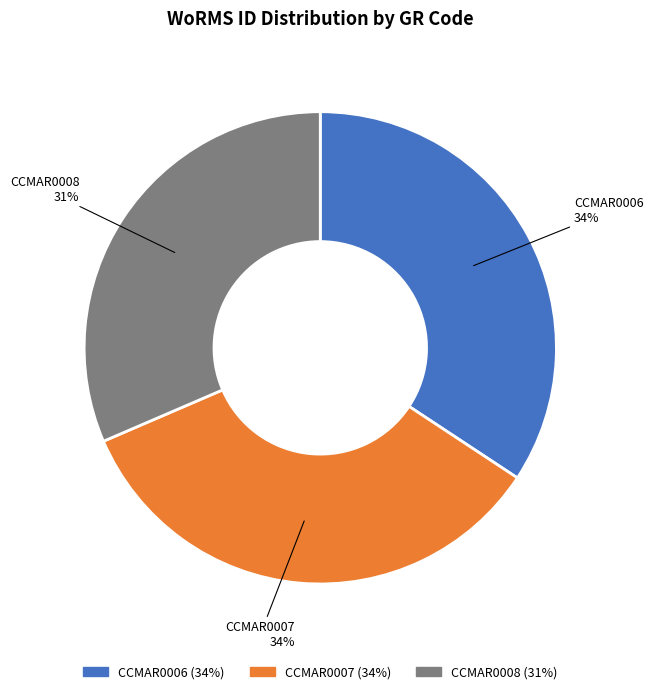

The CCMAR0007 slice represents 34% of the pie. True or false?

True